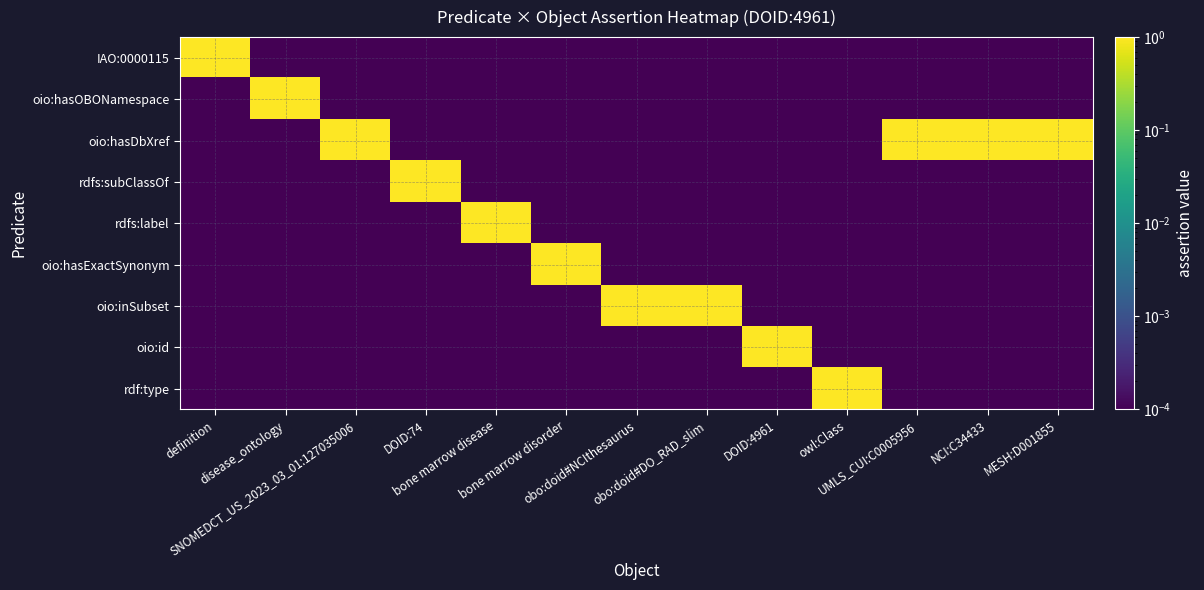

At bone marrow disease, list the series in order from smallest to largest.

IAO:0000115, oio:hasOBONamespace, oio:hasDbXref, rdfs:subClassOf, oio:hasExactSynonym, oio:inSubset, oio:id, rdf:type, rdfs:label